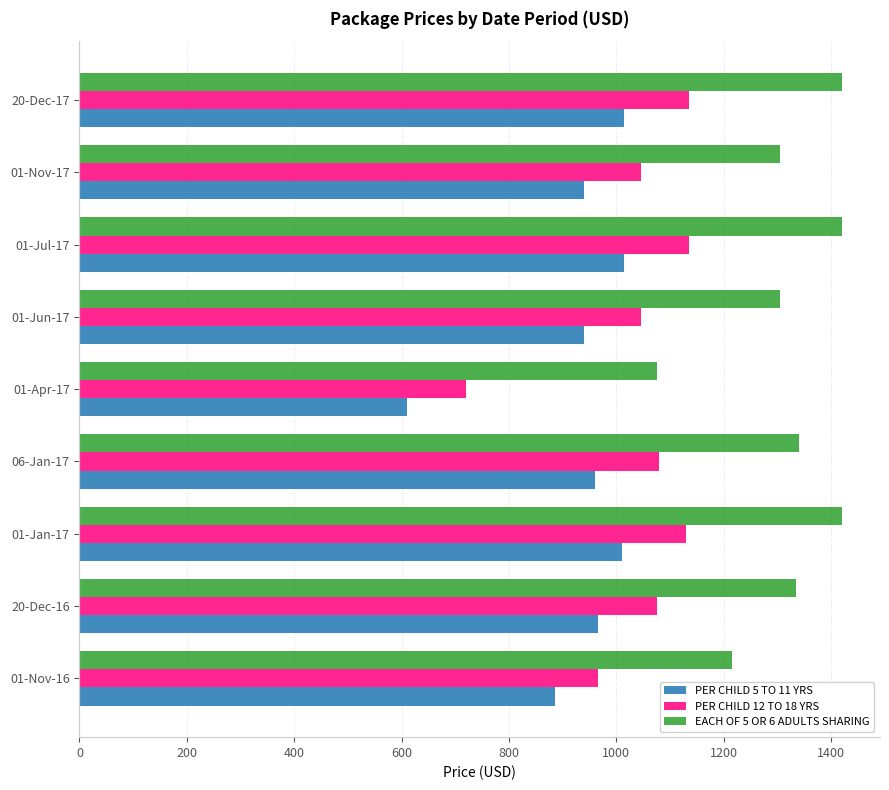

What value does the PER CHILD 5 TO 11 YRS series have at 06-Jan-17?

960